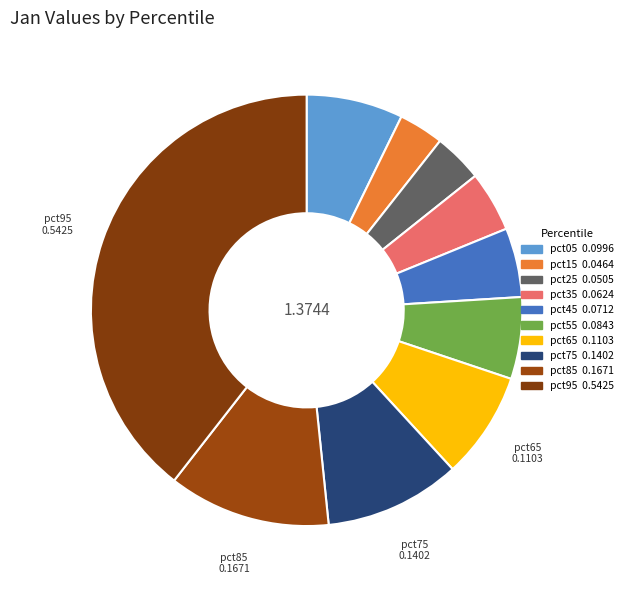

Does pct85 represent more than half of the total?

No